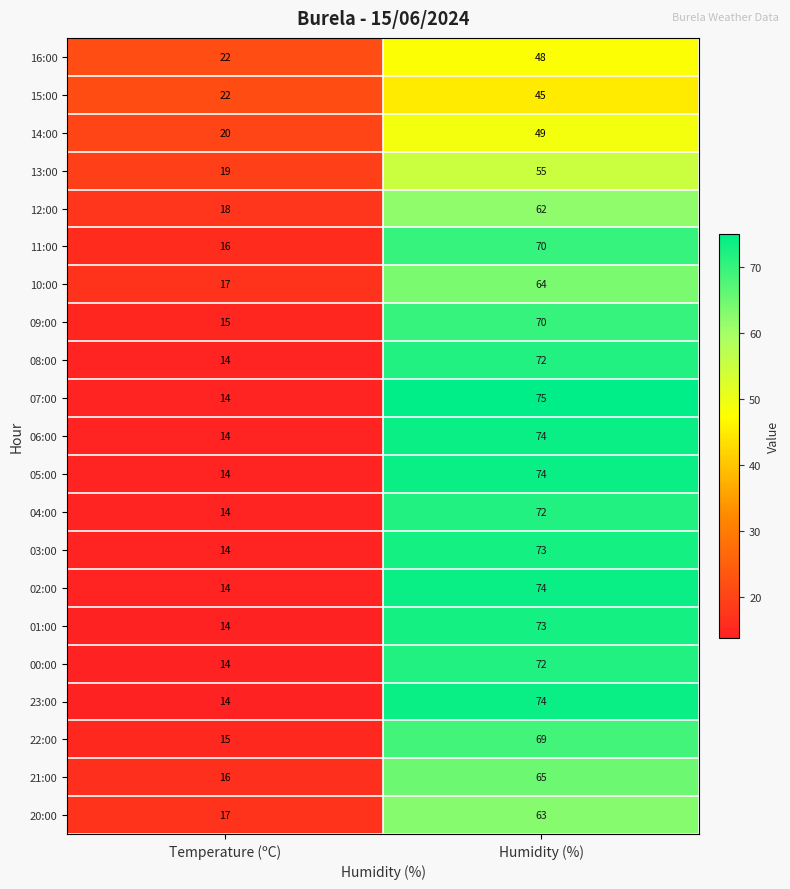

Which label corresponds to the smallest value in the chart?

Temperature (ºC)